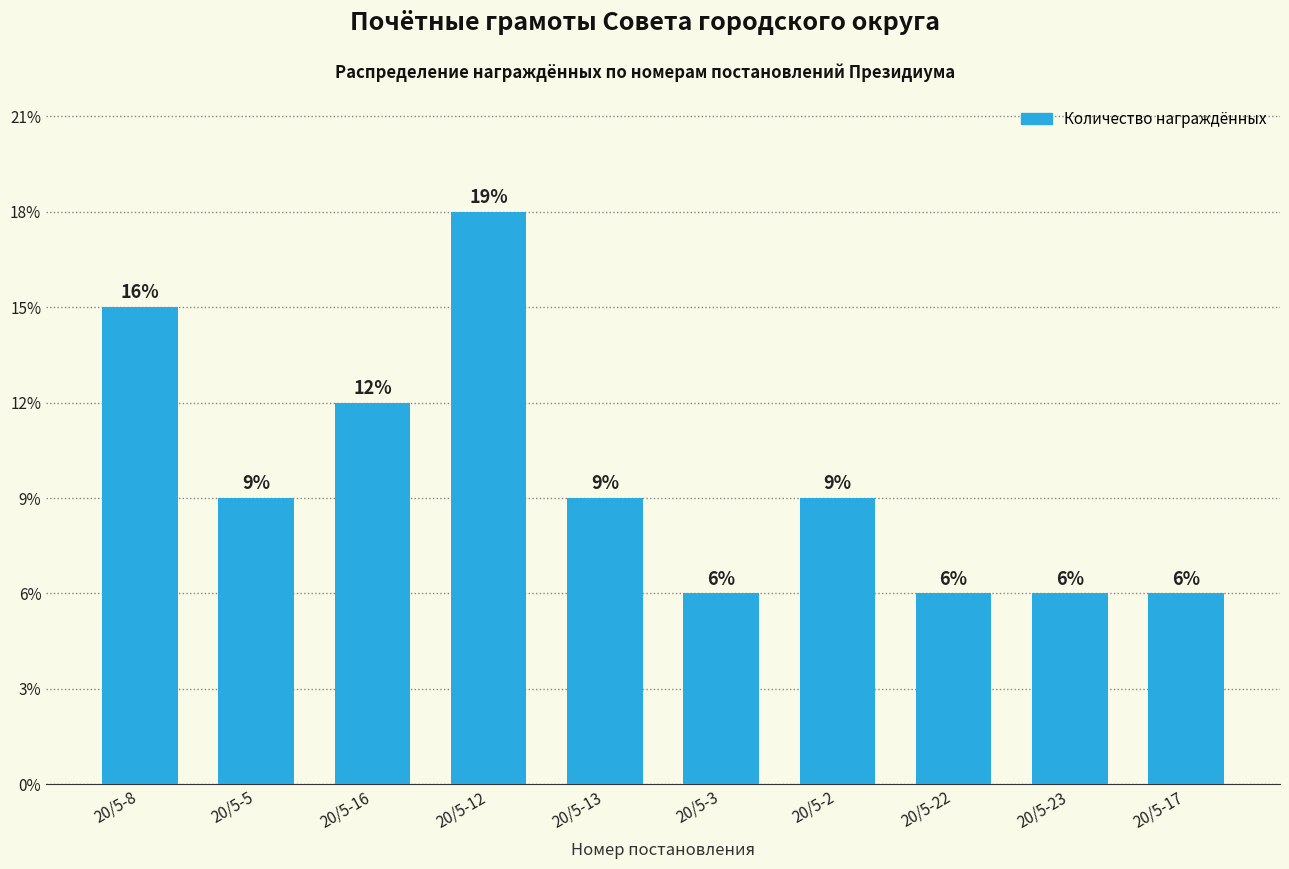

How many data points does each series have?

10